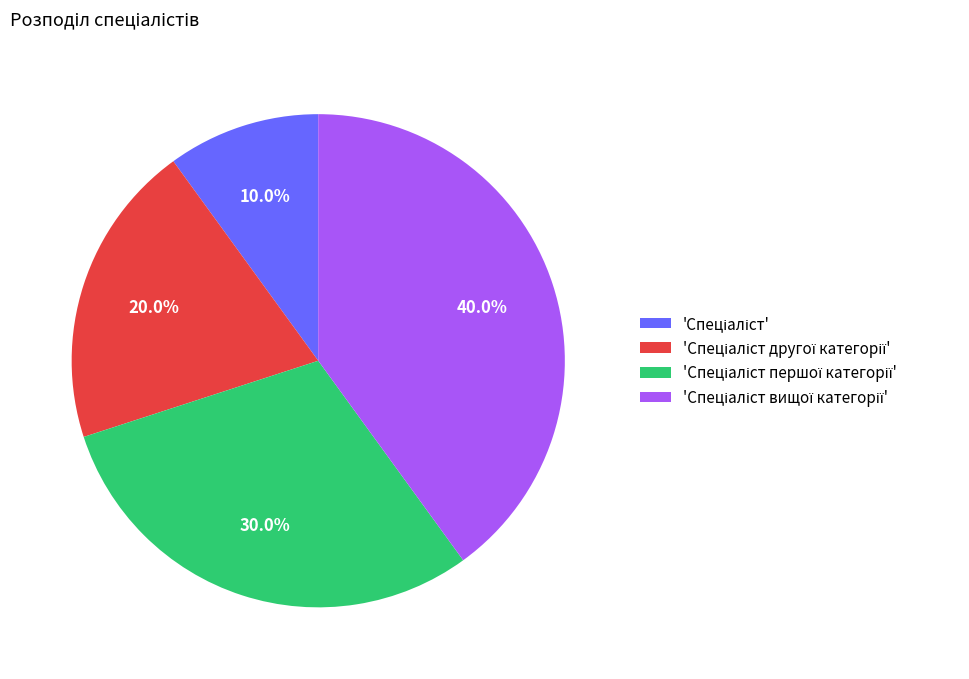

Is there any slice that represents more than half of the pie?

No